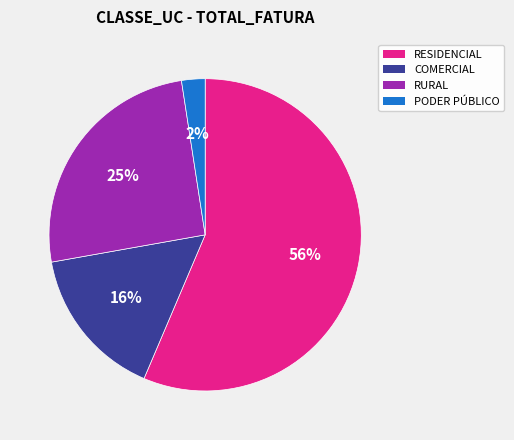

Is it true that COMERCIAL is 25% of the pie?

False